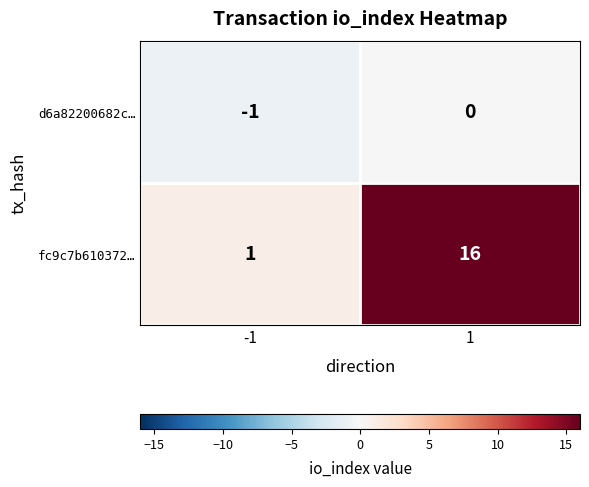

Rank the series by their average value, from highest to lowest.

fc9c7b610372…, d6a82200682c…